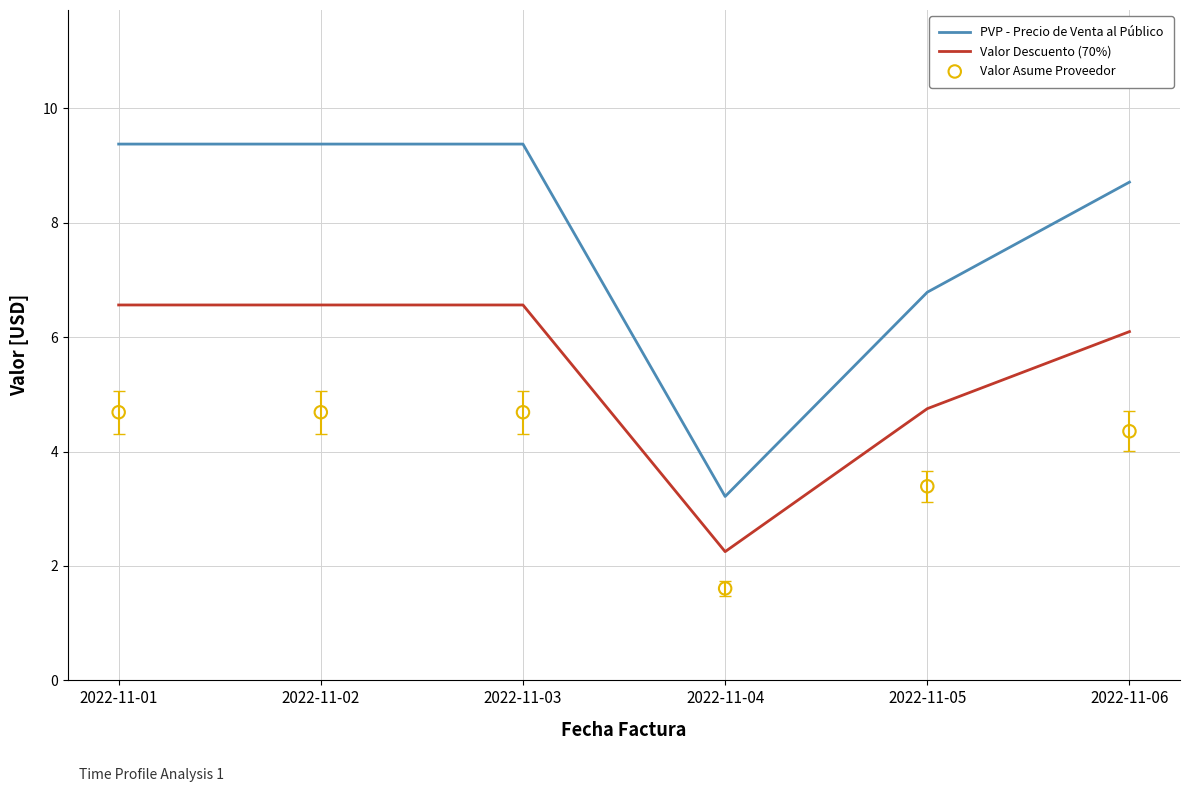

Which series reaches the maximum Y coordinate?

PVP - Precio de Venta al Público